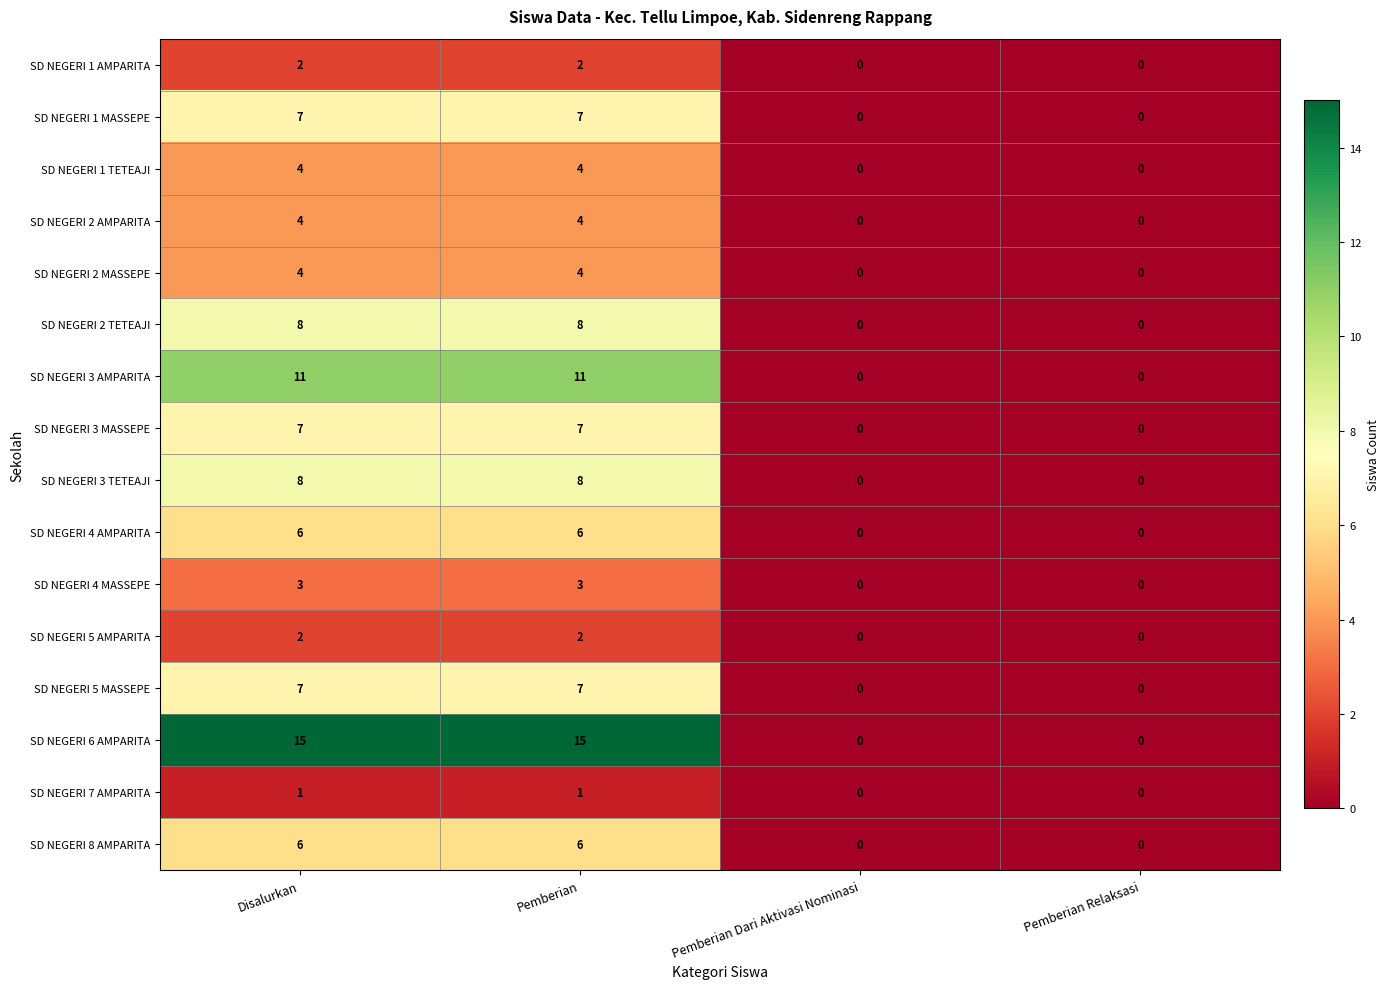

The value of SD NEGERI 2 TETEAJI at Pemberian Relaksasi is 0. True or false?

True